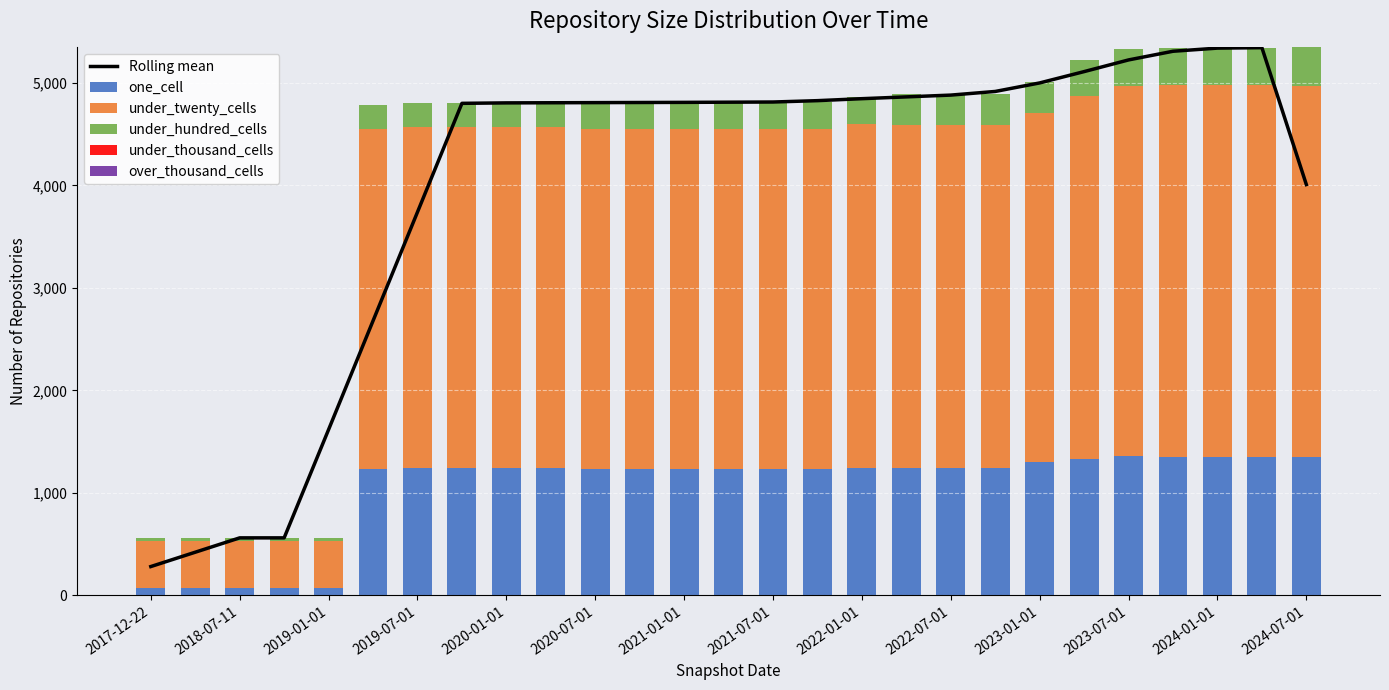

At which category is the sum across all series the highest?

25